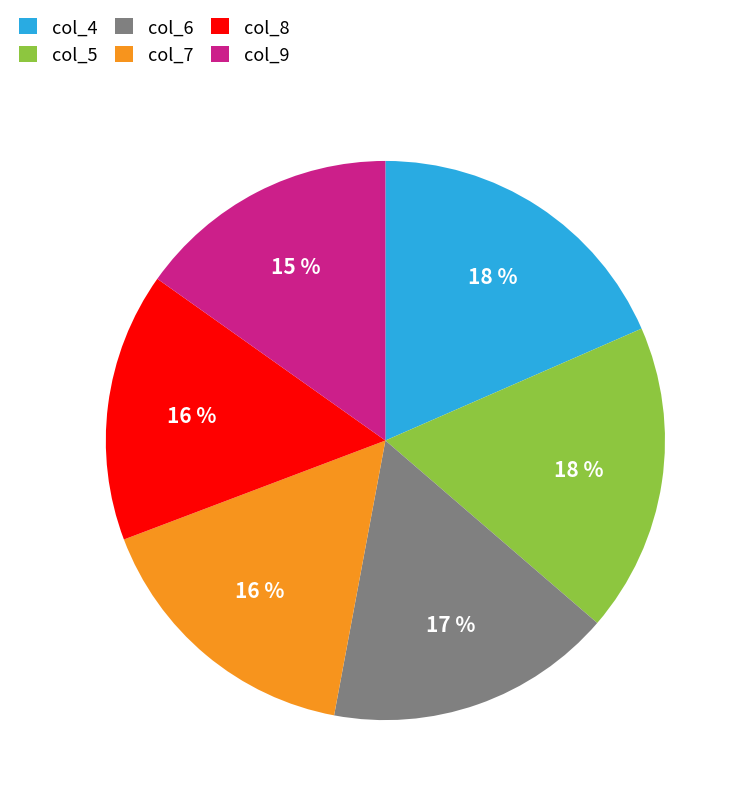

True or false: col_9 accounts for 21% of the total.

False